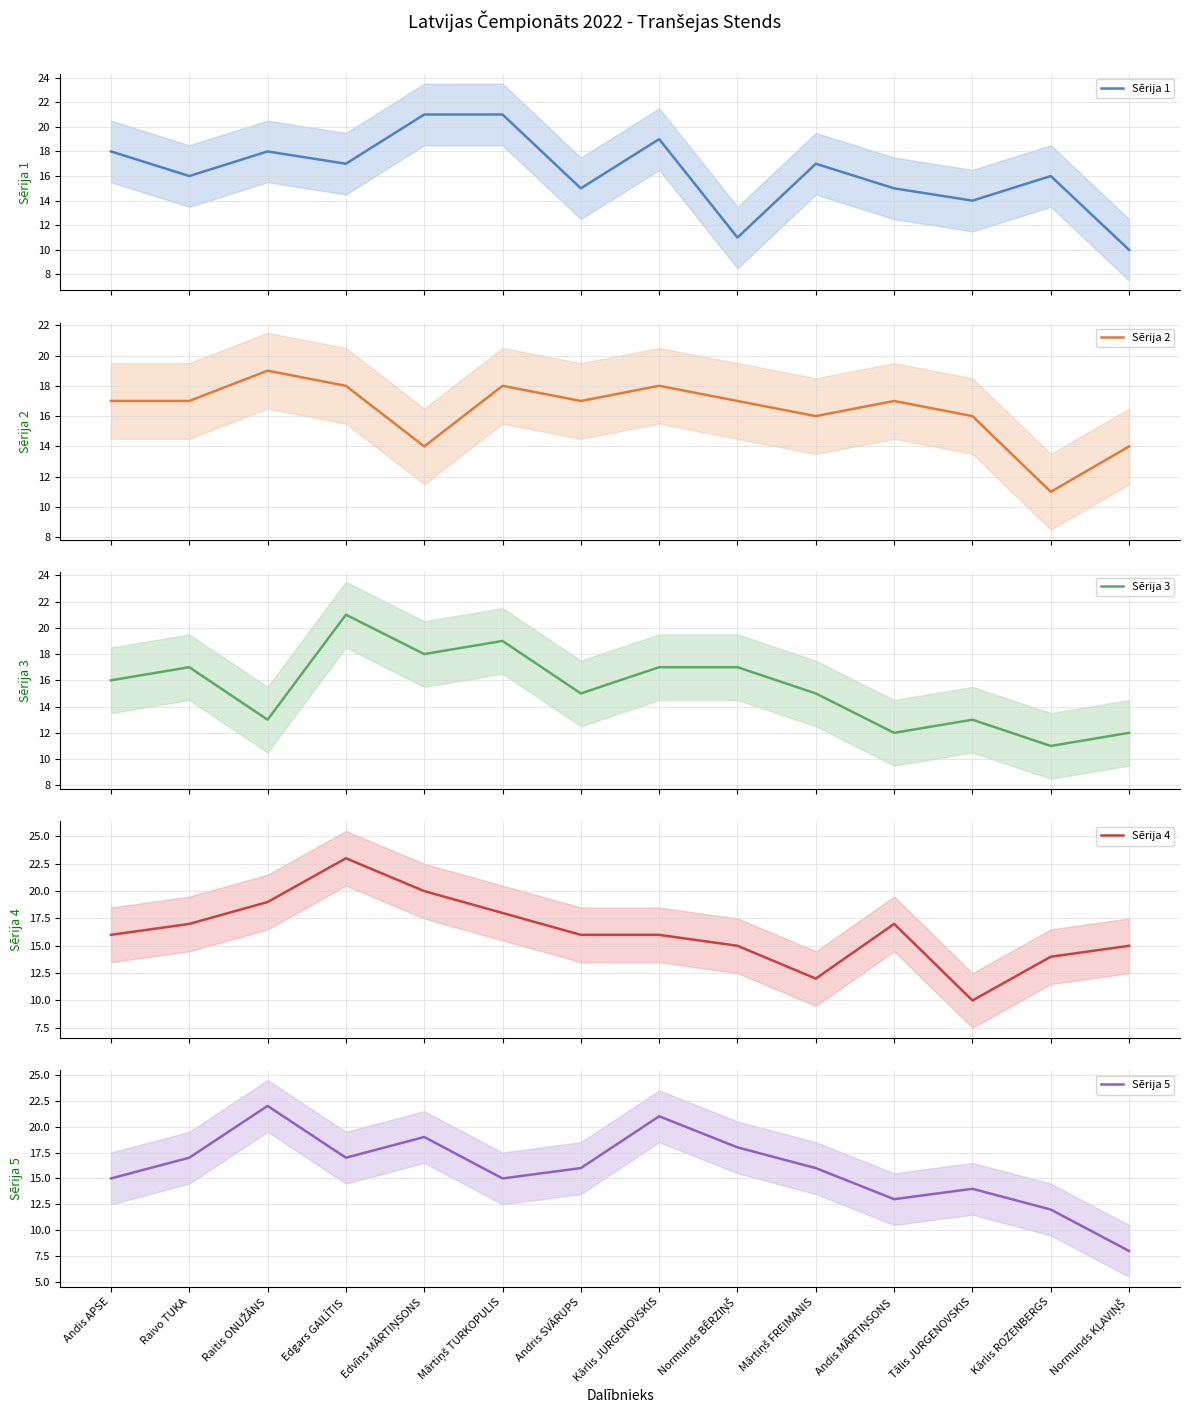

At which label is Sērija 4 closest to 16?

Andis APSE